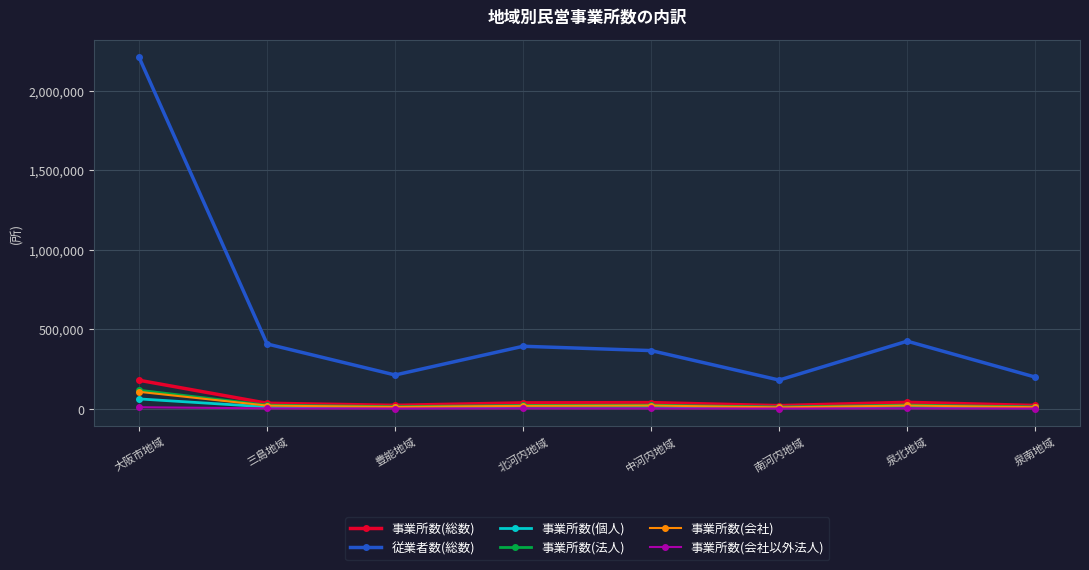

In 事業所数(法人), how many points are higher than both neighbors (excluding endpoints)?

2